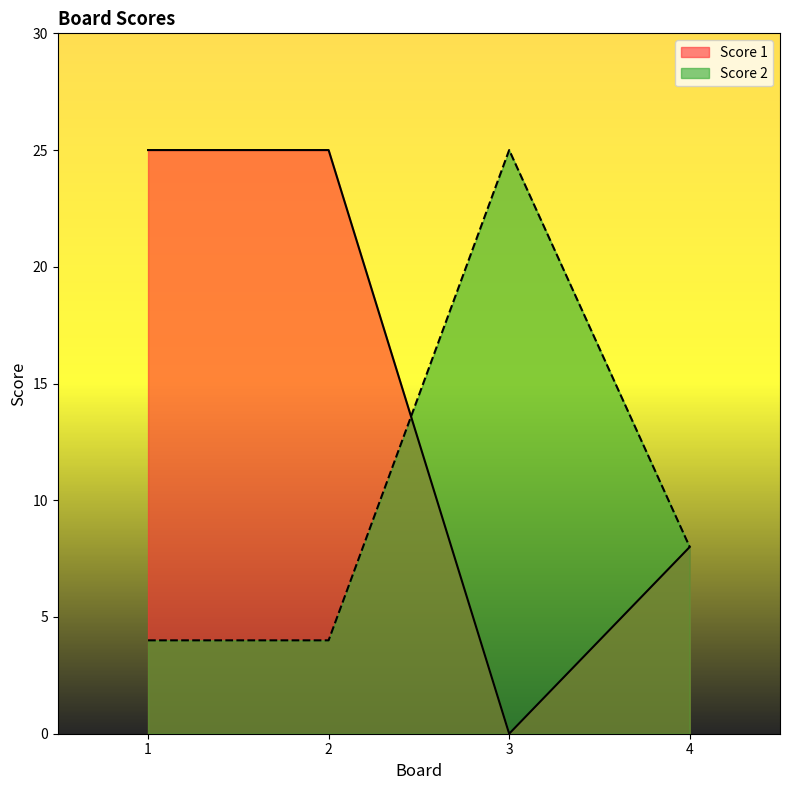

True or false: Score 2 has more than 1 points higher than both neighbors.

False